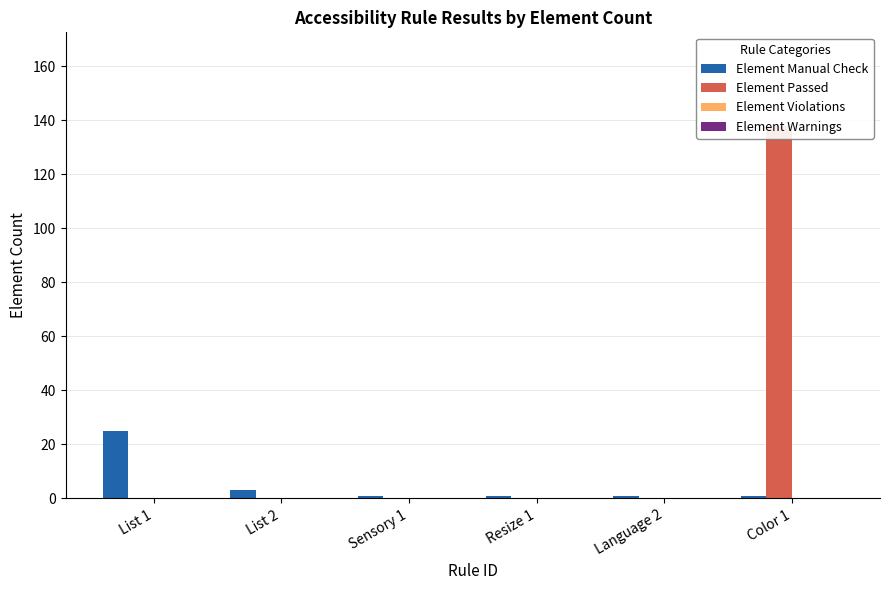

How many data points in Element Passed are above 0?

1